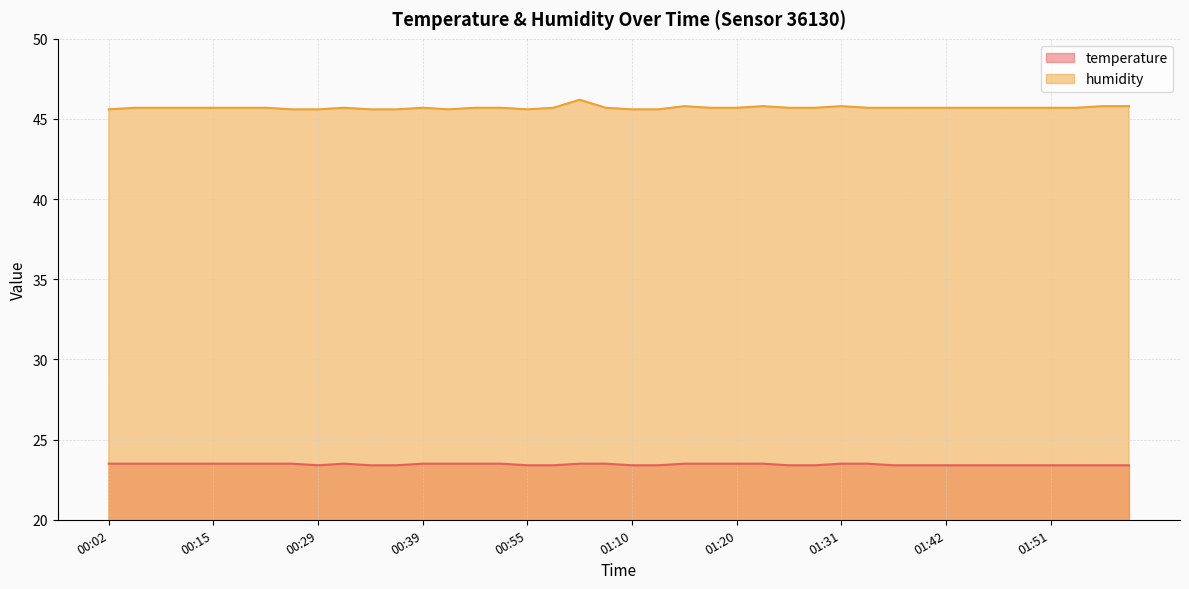

List the series in order of their overall mean, highest first.

humidity, temperature